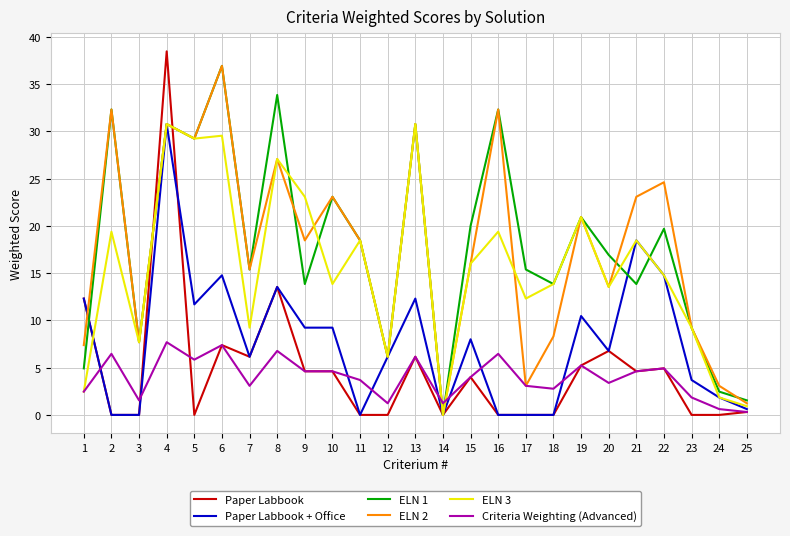

The value of Paper Labbook + Office at 13 is 20.3. True or false?

False